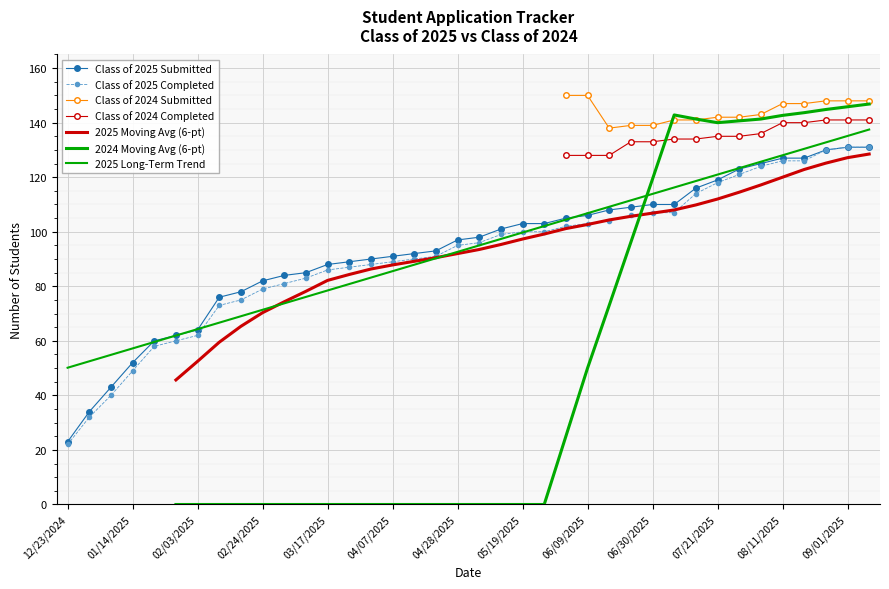

True or false: Class of 2025 Completed has a value of 65 at 01/14/2025.

False